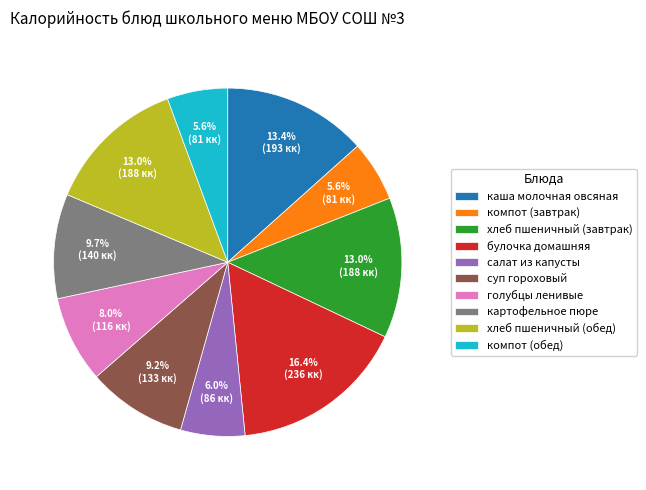

Is there any slice that represents more than half of the pie?

No